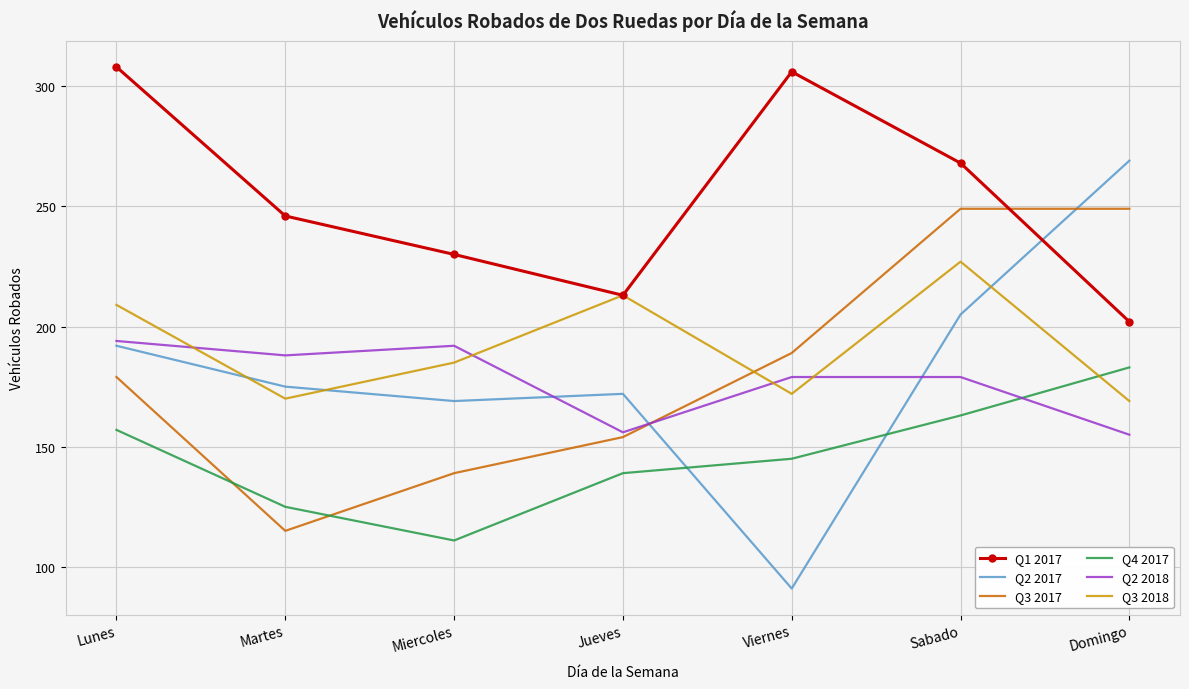

Reading left to right, transcribe all the data shown in this chart.

Q1 2017: 308	246	230	213	306	268	202
Q2 2017: 192	175	169	172	91	205	269
Q3 2017: 179	115	139	154	189	249	249
Q4 2017: 157	125	111	139	145	163	183
Q2 2018: 194	188	192	156	179	179	155
Q3 2018: 209	170	185	213	172	227	169